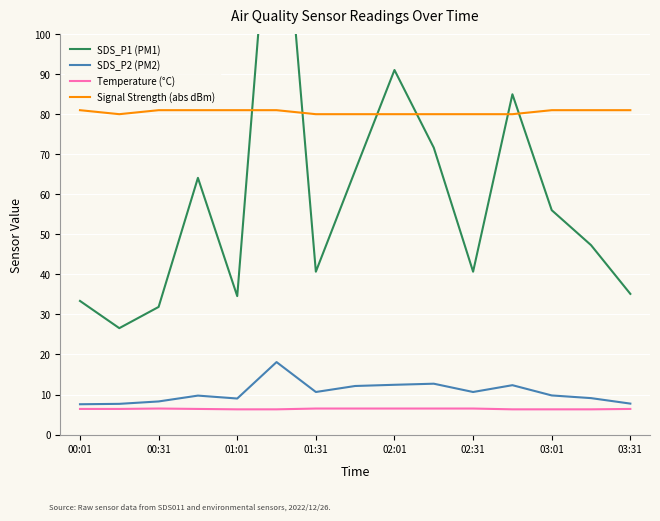

What are all the series names shown in the legend?

SDS_P1 (PM1), SDS_P2 (PM2), Temperature (°C), Signal Strength (abs dBm)